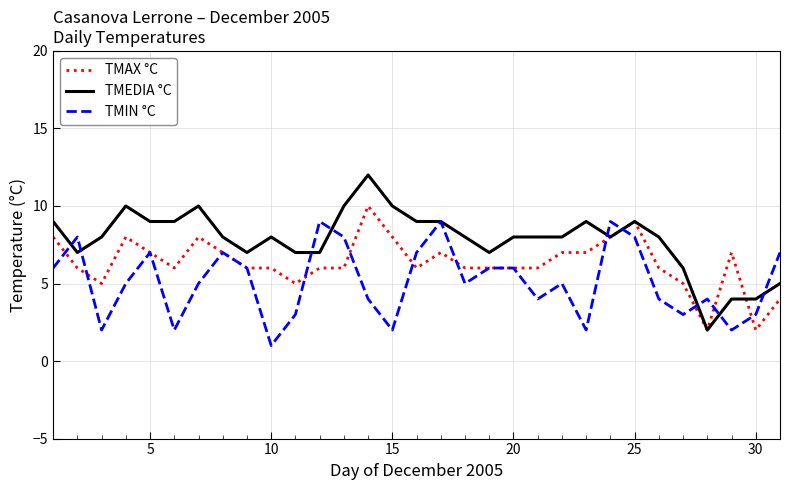

Rank the series by their average value, from lowest to highest.

TMIN °C, TMAX °C, TMEDIA °C